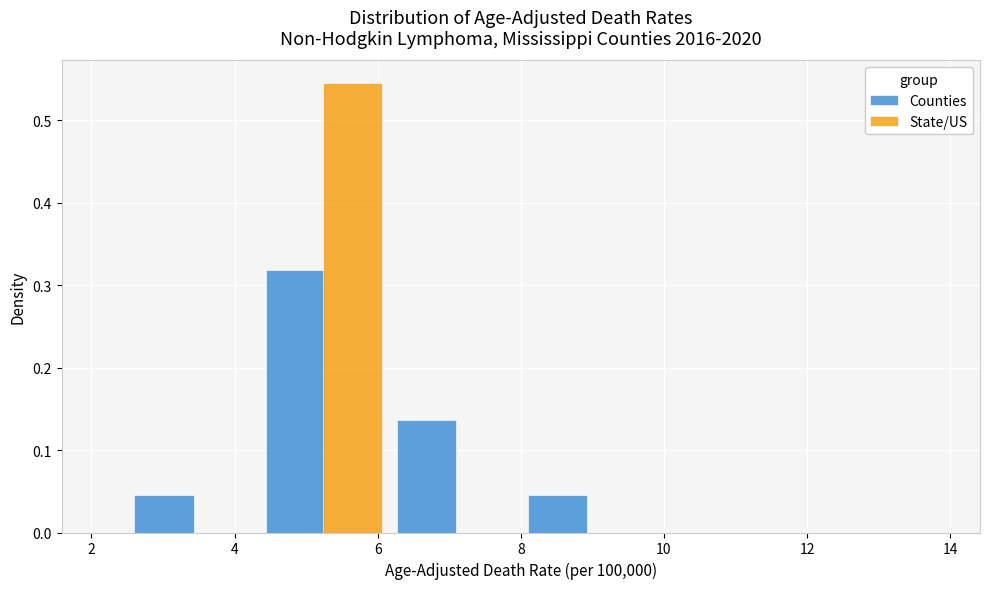

Reading left to right, transcribe this chart: for each range on the x-axis, give the height of each series' bar. Neither the bar edges nor the heights are printed on the chart, so give them approximately, as read against the axes.

2.6 to 4.4: Counties=0.05	State/US=0
4.4 to 6.2: Counties=0.32	State/US=0.55
6.2 to 8.0: Counties=0.14	State/US=0
8.0 to 9.8: Counties=0.05	State/US=0
9.8 to 11.6: Counties=0	State/US=0
11.6 to 13.6: Counties=0	State/US=0